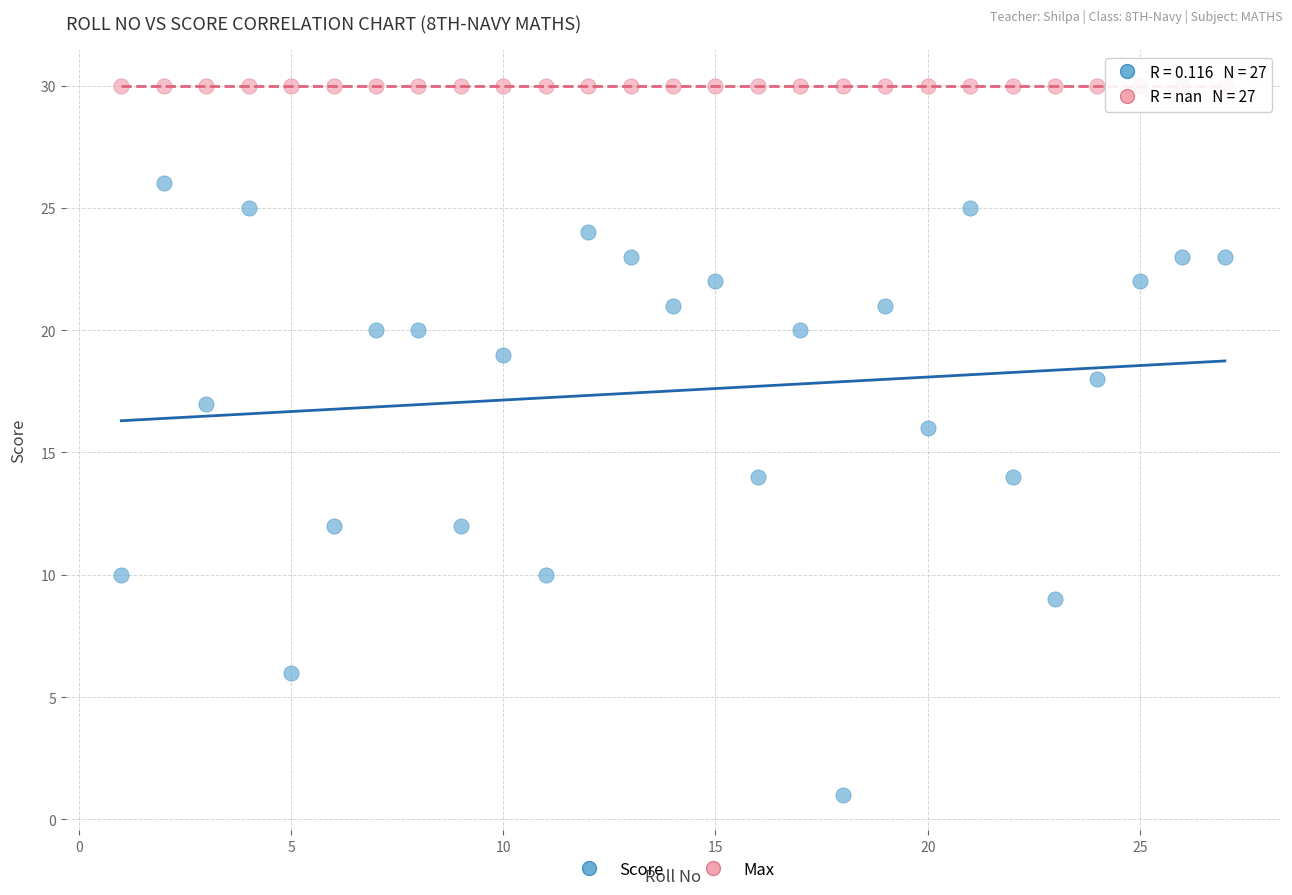

Which series reaches the maximum Y coordinate?

Max